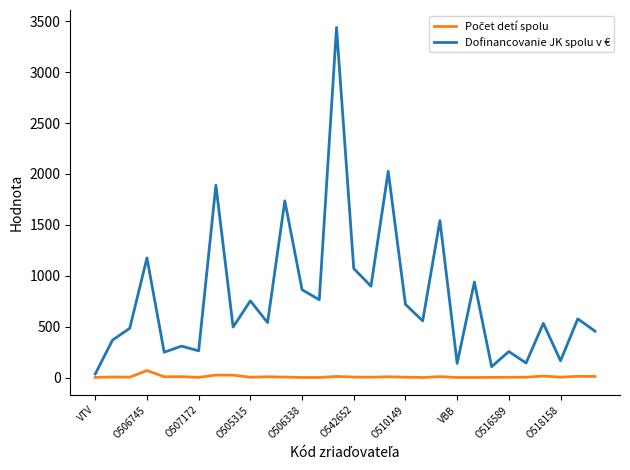

How many lines are shown in the chart?

2